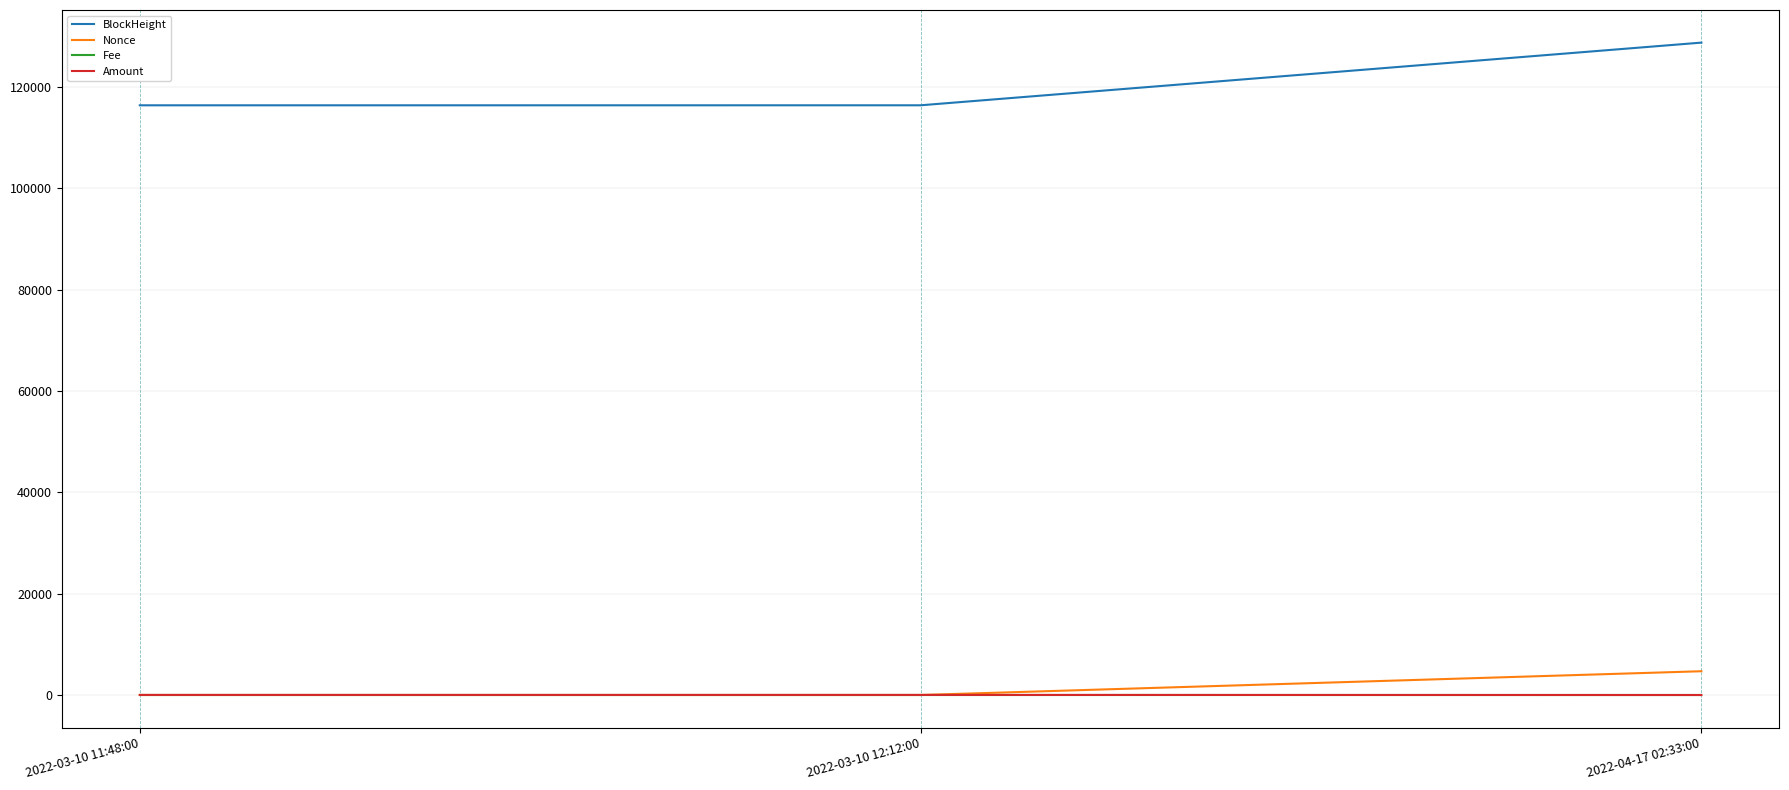

At which category is the sum across all series the highest?

2022-04-17 02:33:00